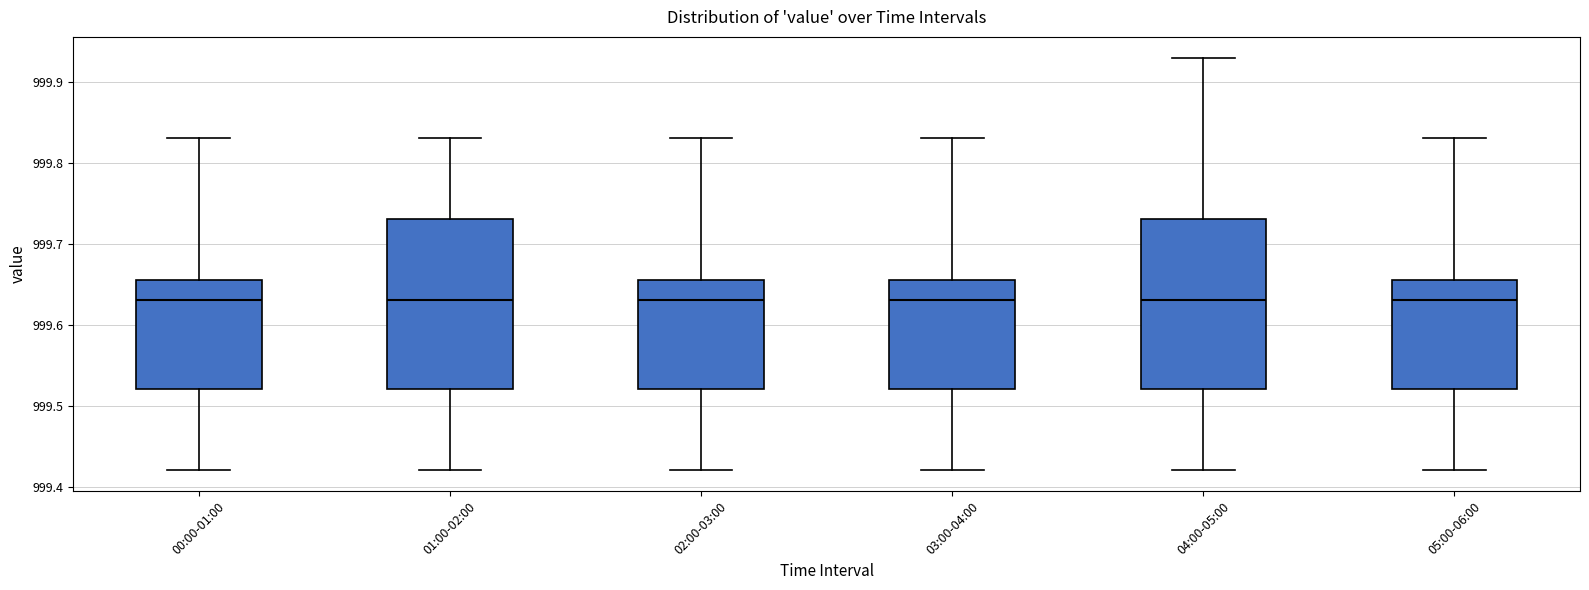

Reading left to right, transcribe this box plot: for each box, give where its median line is, the range the box spans, and where its two whiskers end, as read against the y-axis. The values are not printed on the chart, so give them approximately, as read against the axis.

00:00-01:00: median 999.63, box 999.52 to 999.66, whiskers 999.42 to 999.83
01:00-02:00: median 999.63, box 999.52 to 999.73, whiskers 999.42 to 999.83
02:00-03:00: median 999.63, box 999.52 to 999.66, whiskers 999.42 to 999.83
03:00-04:00: median 999.63, box 999.52 to 999.66, whiskers 999.42 to 999.83
04:00-05:00: median 999.63, box 999.52 to 999.73, whiskers 999.42 to 999.93
05:00-06:00: median 999.63, box 999.52 to 999.66, whiskers 999.42 to 999.83